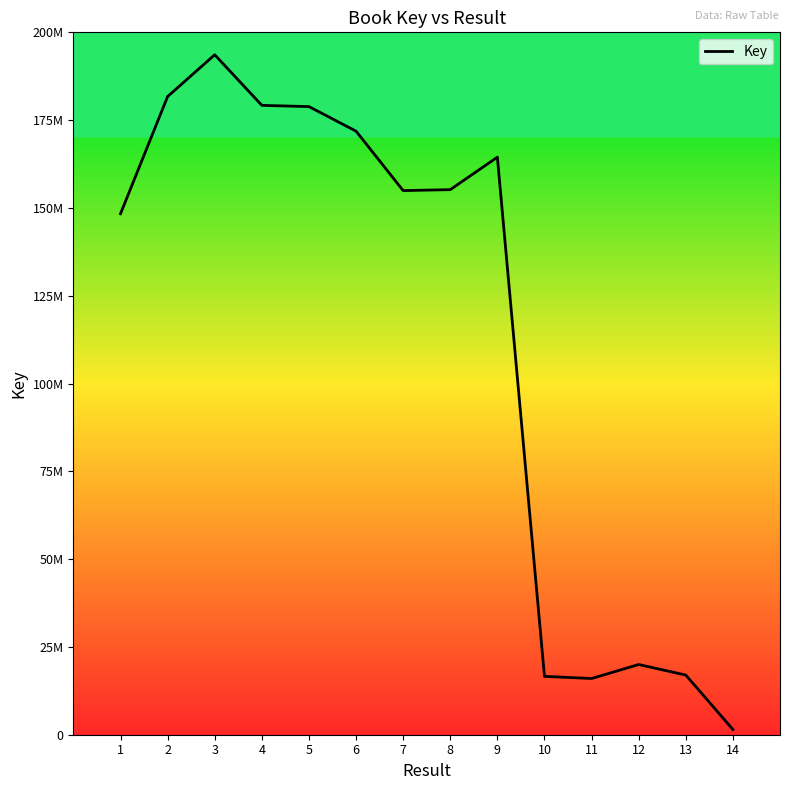

What is the value of the 10th point from the left?

16621508